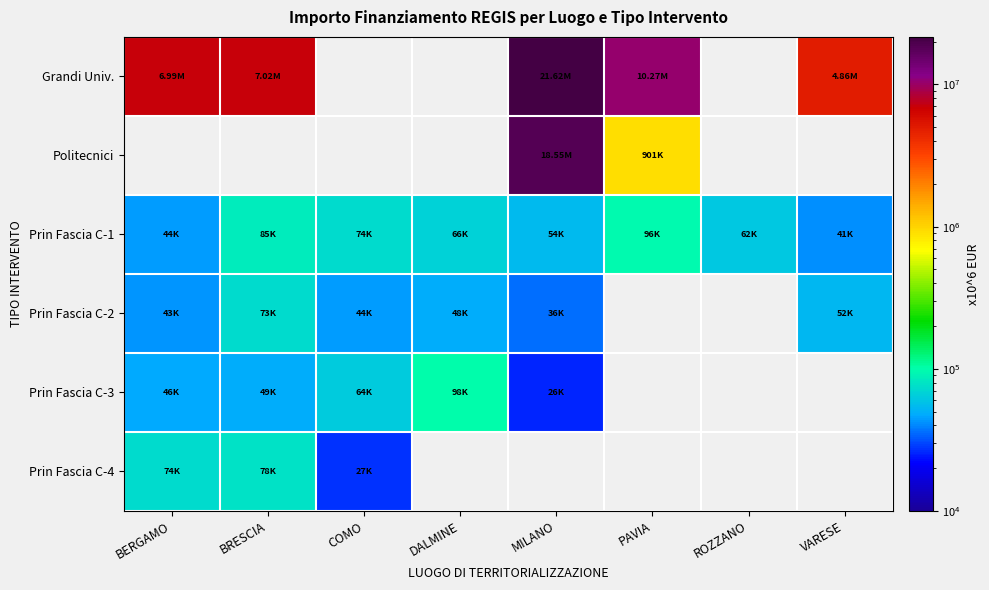

Count the number of categories in the chart.

8